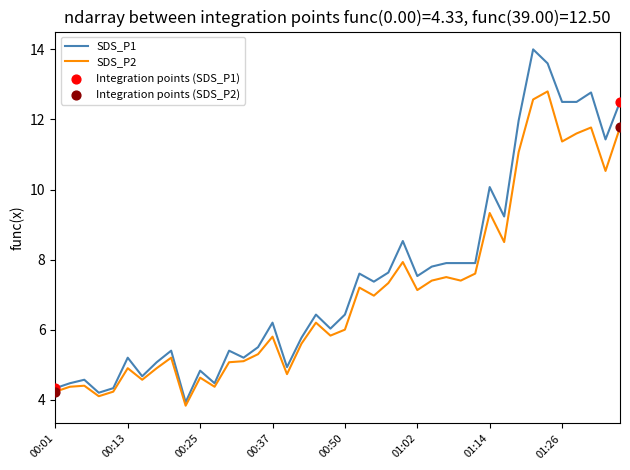

What is the maximum value for SDS_P2?

12.8